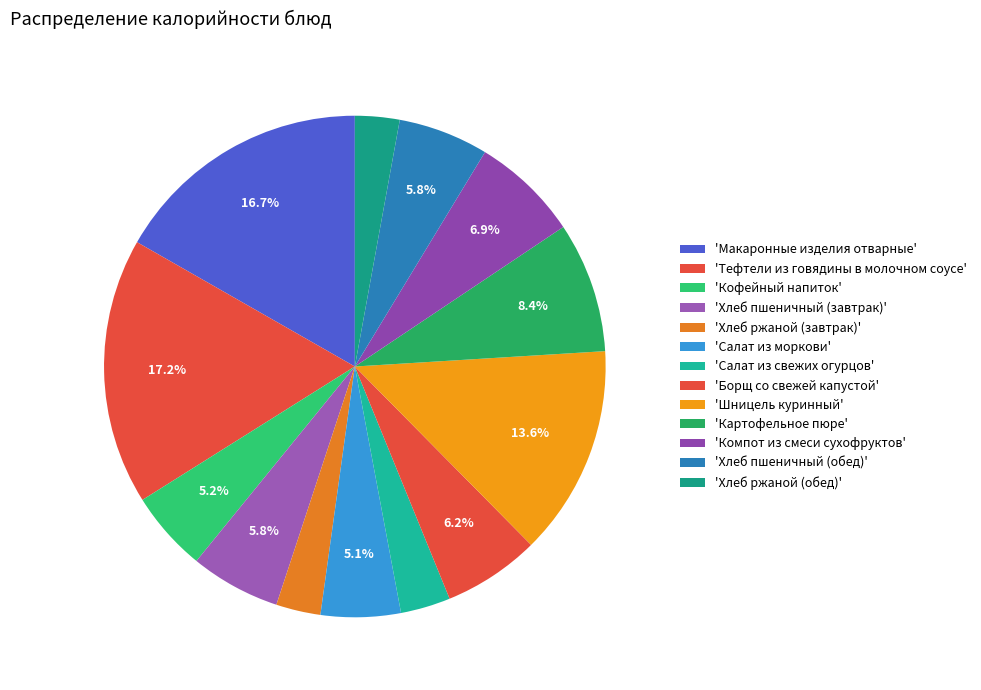

How many slices are in this pie chart?

13